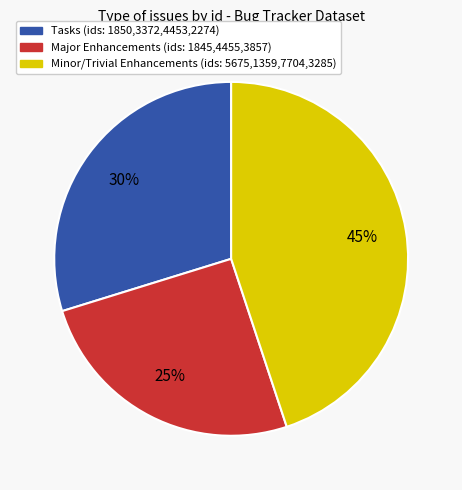

Is there a majority slice in this chart?

No